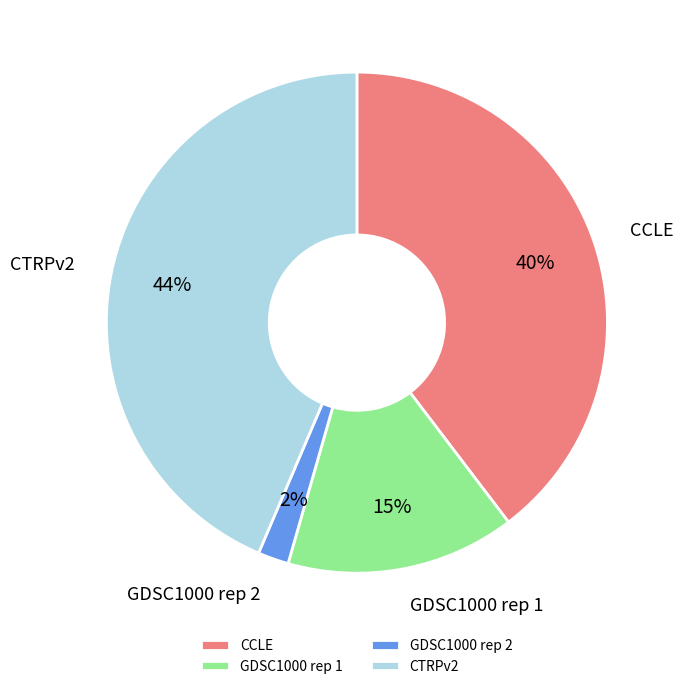

Is there a majority slice in this chart?

No